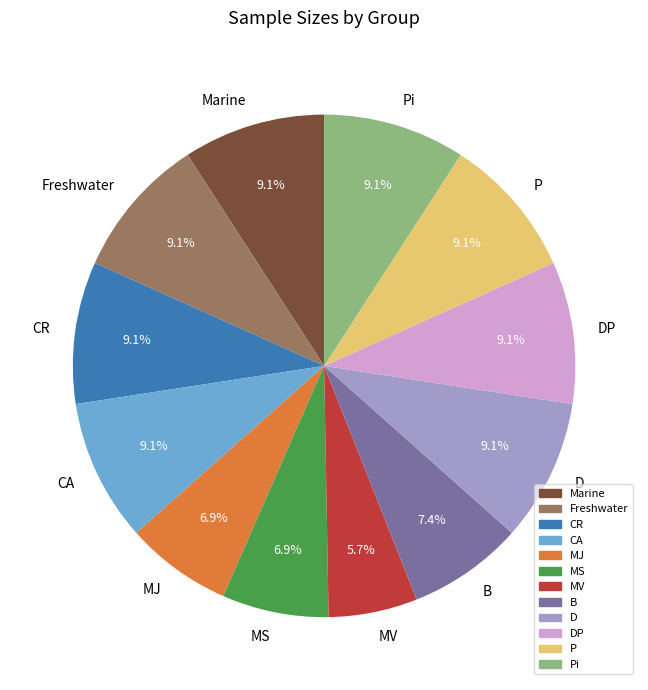

How many slices are in this pie chart?

12